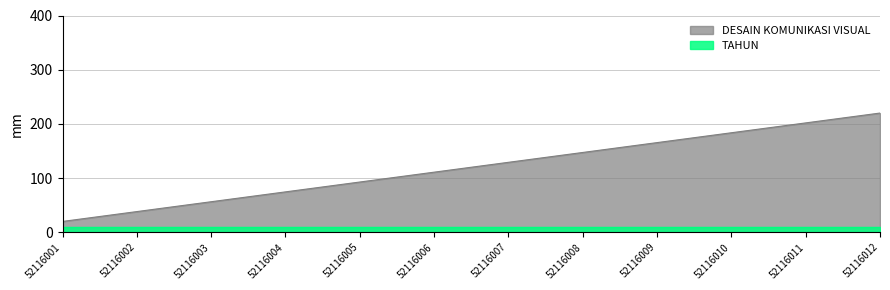

What is the sum of all values?

1440.0